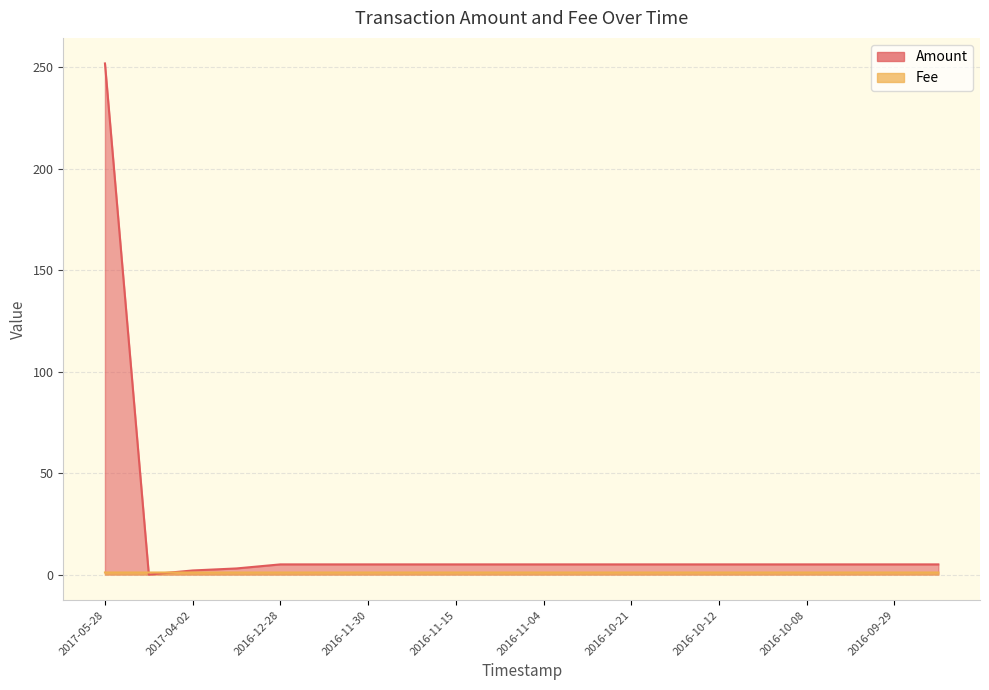

Is the value of Fee at 2016-10-07 greater than the value of Amount at 2016-10-21?

No